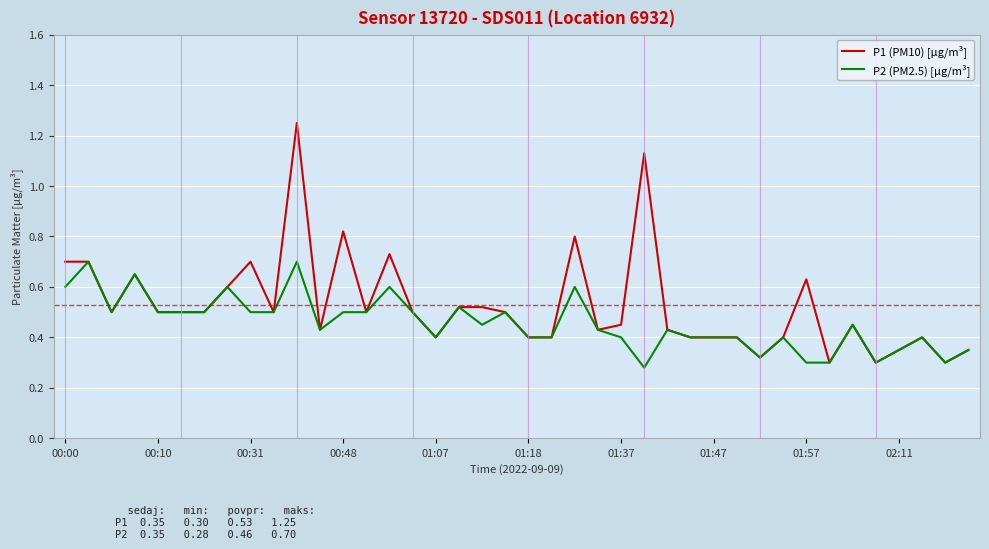

Which series has the largest total across all categories?

P1 (PM10) [µg/m³]